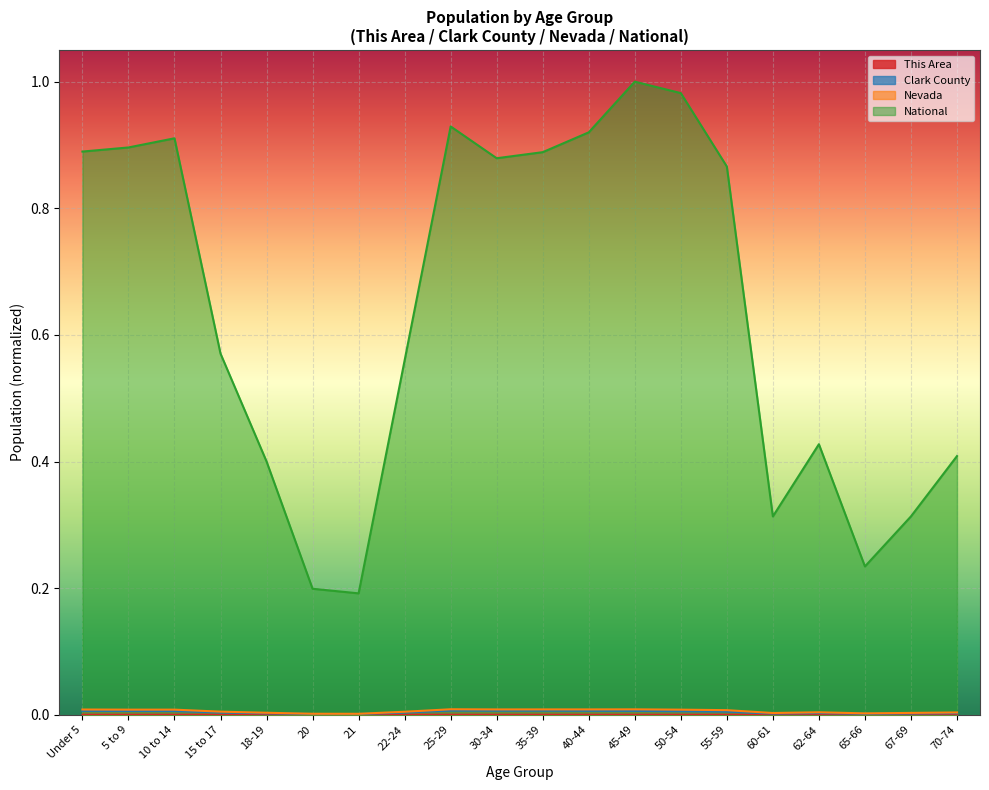

True or false: This Area and Nevada intersect in this chart.

False